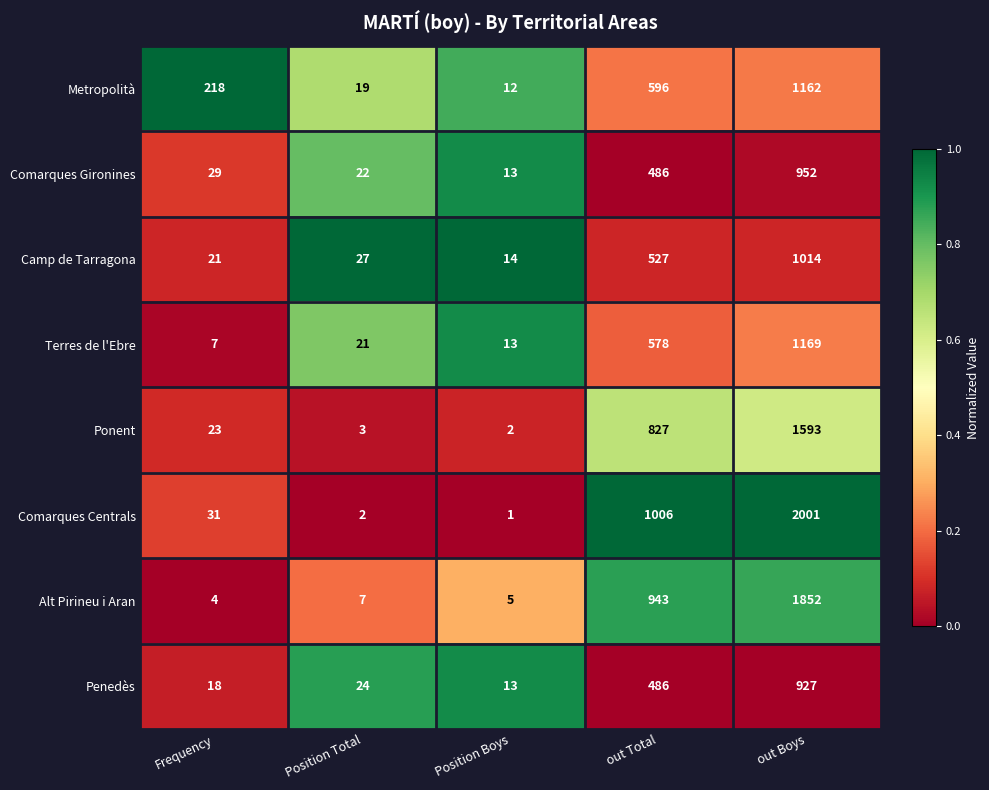

What is the difference between the Comarques Centrals values at out Total and Position Total?

1004